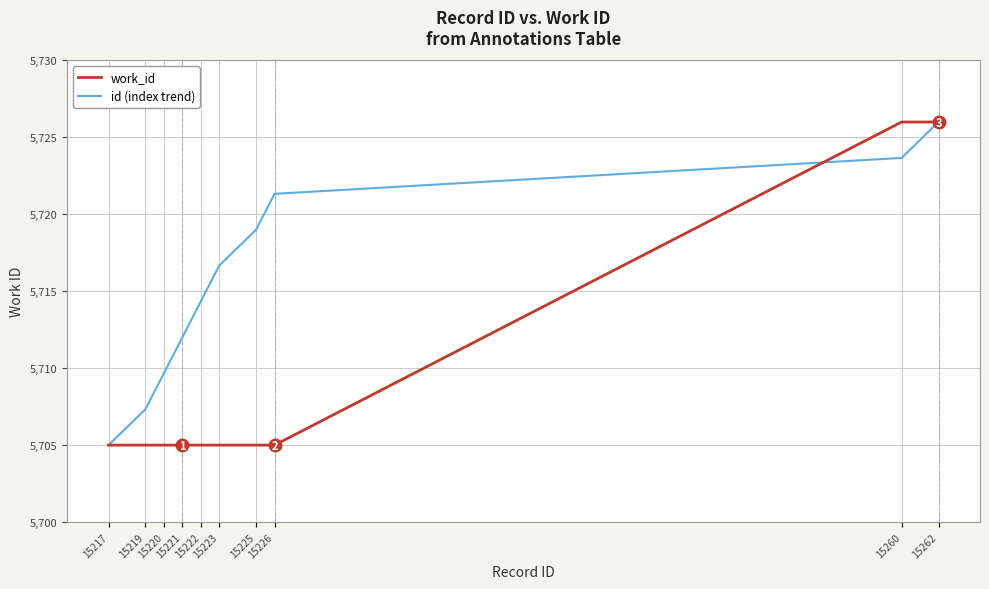

What is the highest value of the work_id series?

5726.0